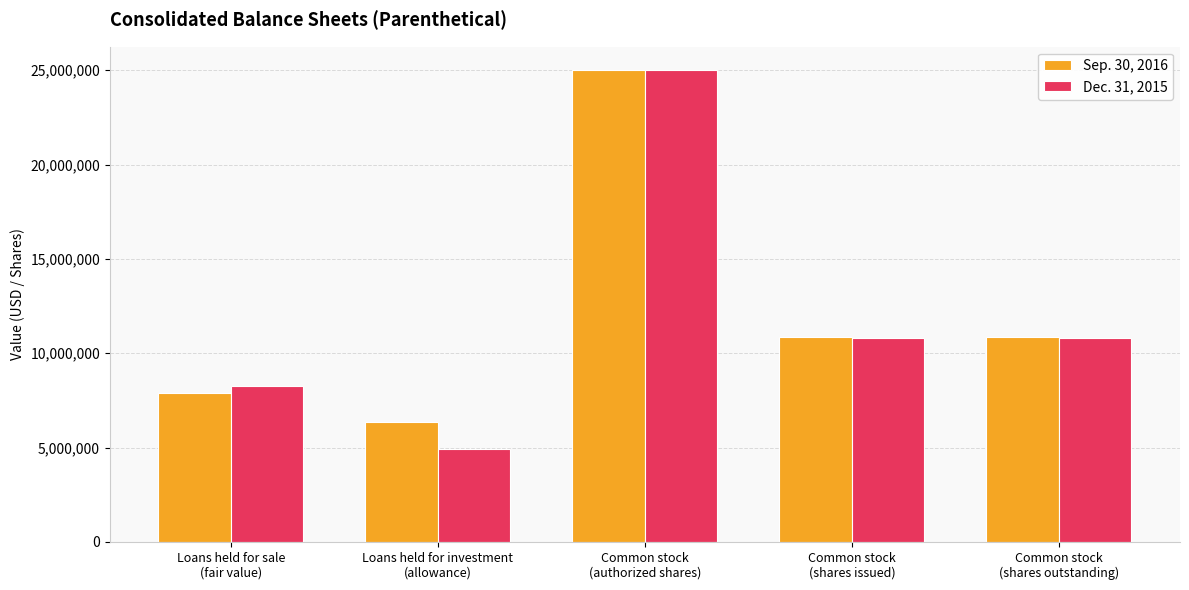

How many bars are there in total?

10